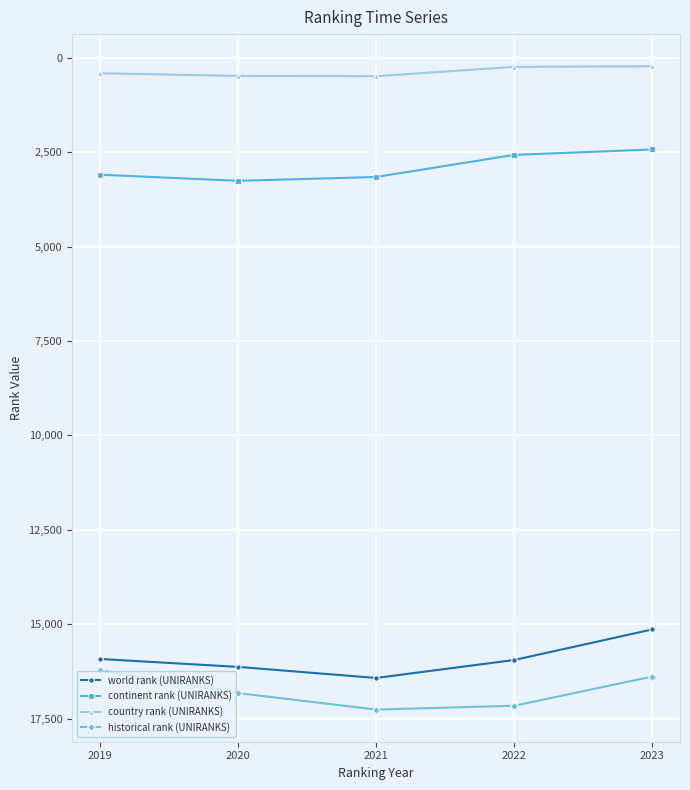

True or false: country rank (UNIRANKS) has a value of 239.0 at 2022.

True